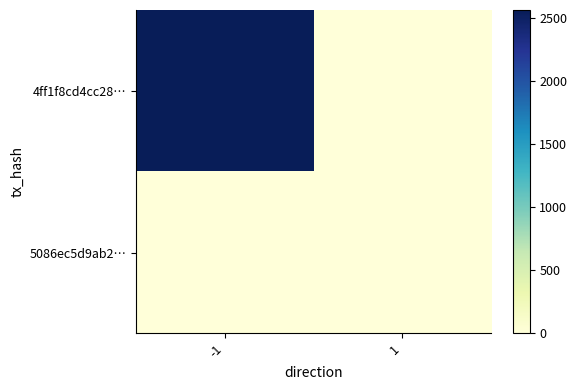

At 1, list the series in order from smallest to largest.

4ff1f8cd4cc28…, 5086ec5d9ab2…